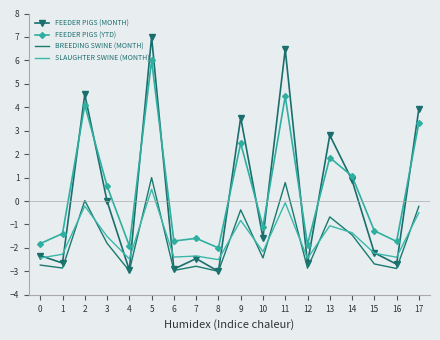

At which category is the sum across all series the highest?

5